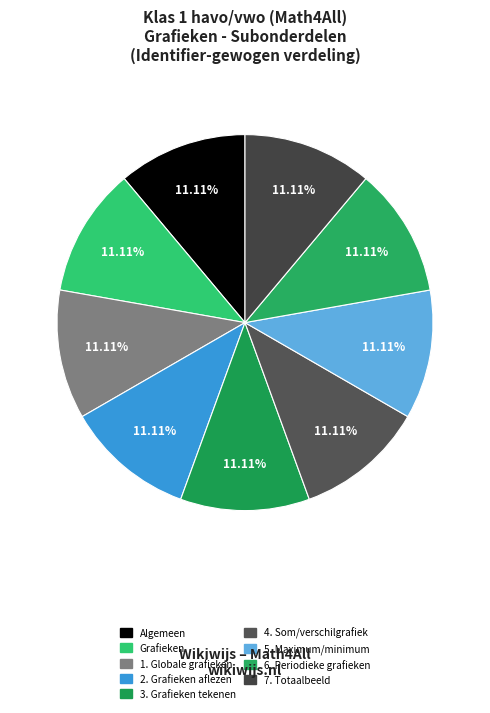

How many slices are in this pie chart?

9